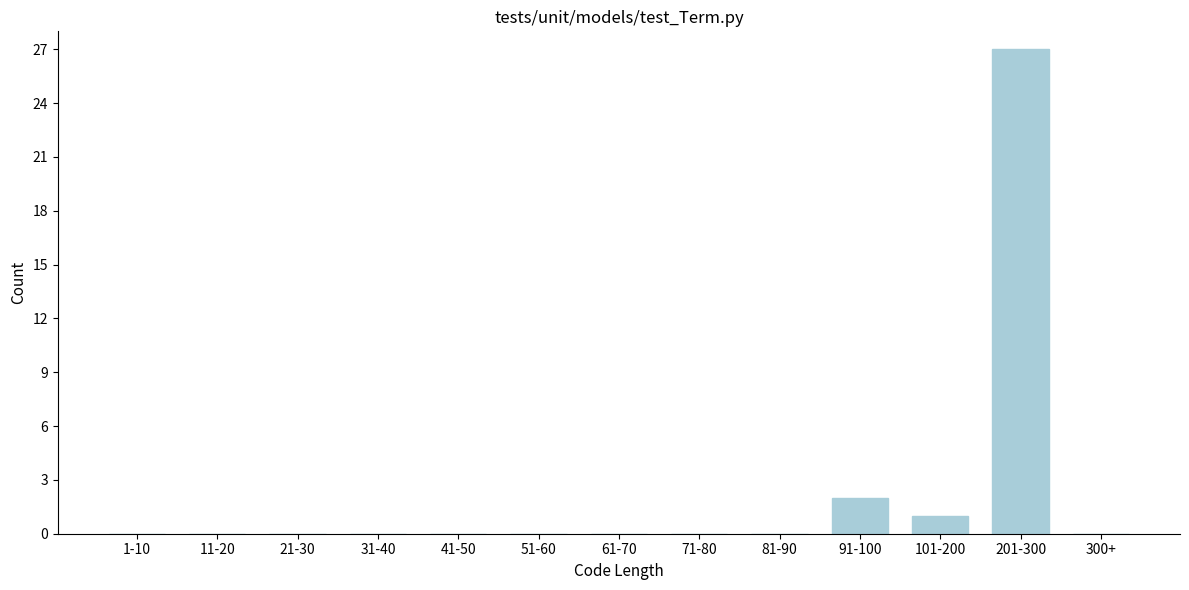

Reading right to left, list all the values displayed in this chart.

300+=0	201-300=27	101-200=1	91-100=2	81-90=0	71-80=0	61-70=0	51-60=0	41-50=0	31-40=0	21-30=0	11-20=0	1-10=0